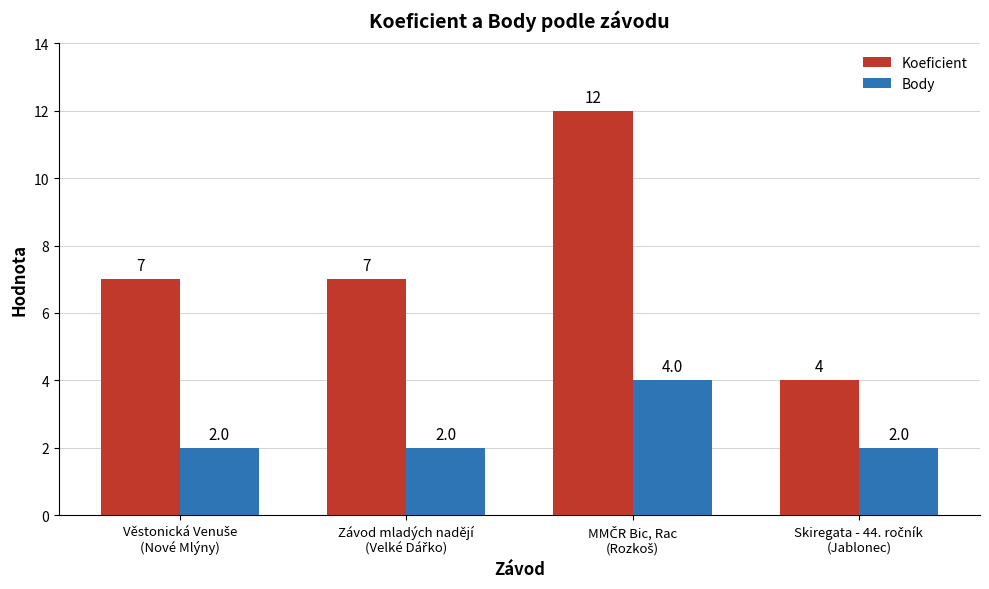

Which series has the largest total across all categories?

Koeficient